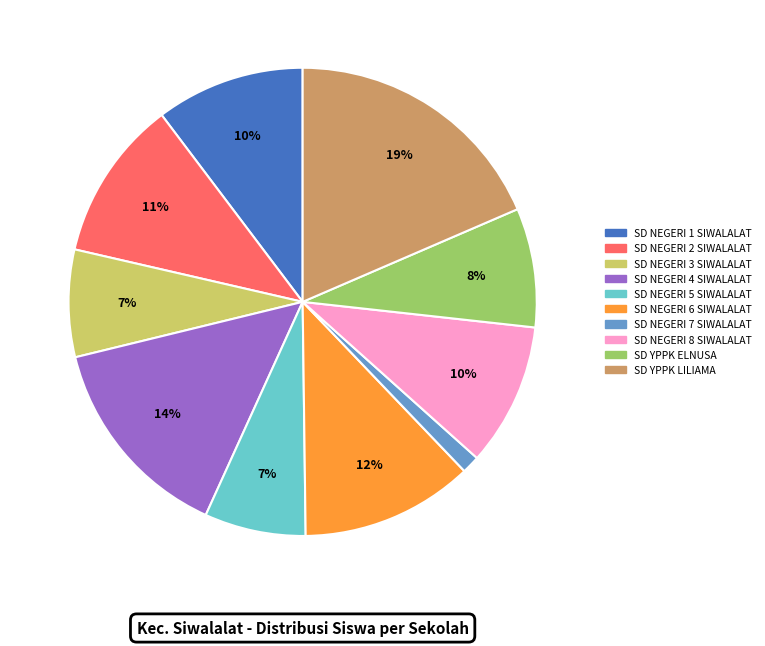

How many segments does this pie chart have?

10